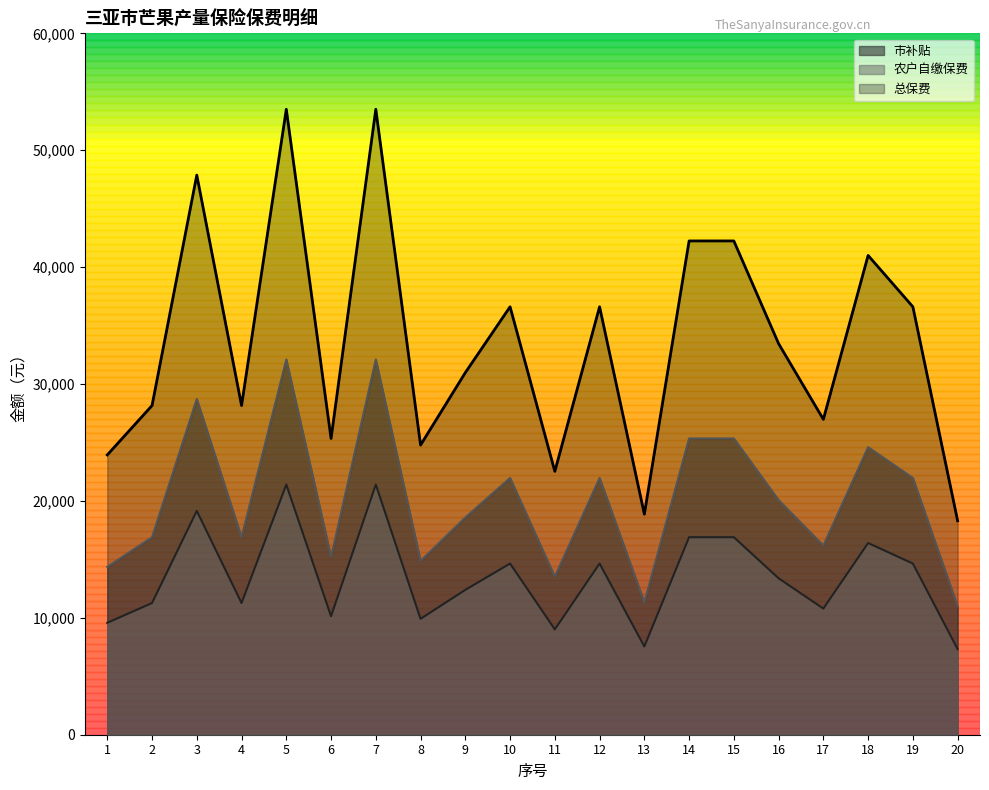

True or false: 总保费 and 市补贴 cross at least once.

False